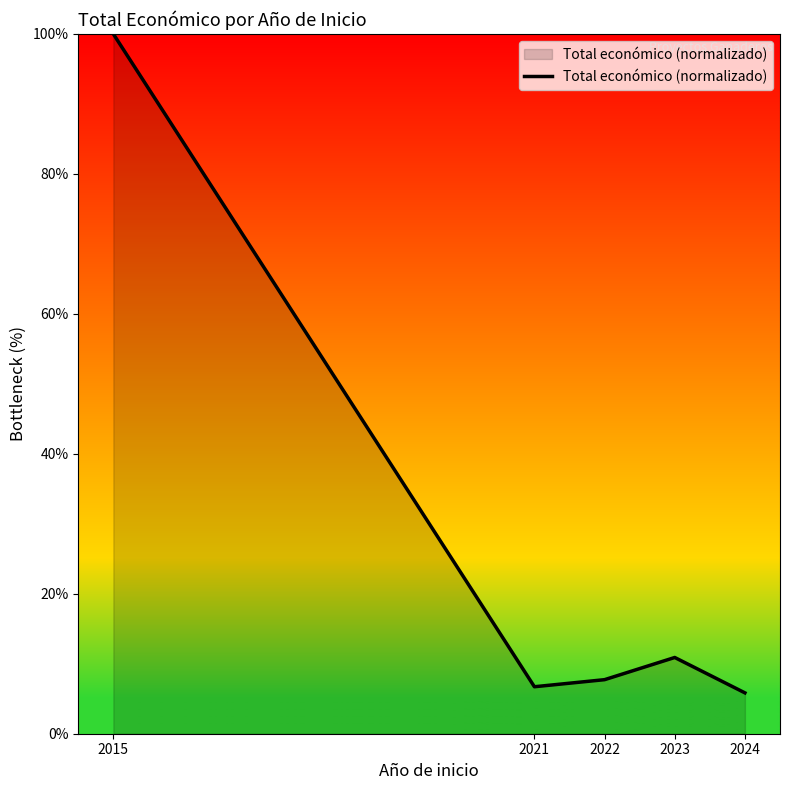

Reading left to right, extract all data points from this chart.

2015=100.0	2021=6.7	2022=7.7	2023=10.9	2024=5.8